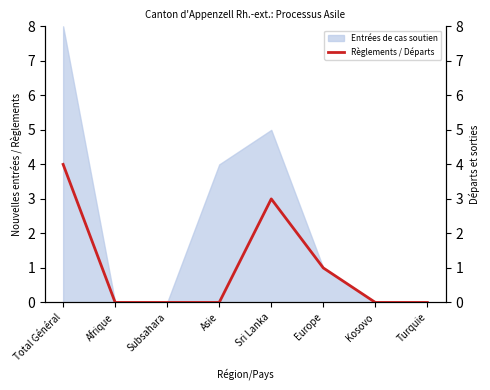

What is the label of the 1st point from the right?

Turquie